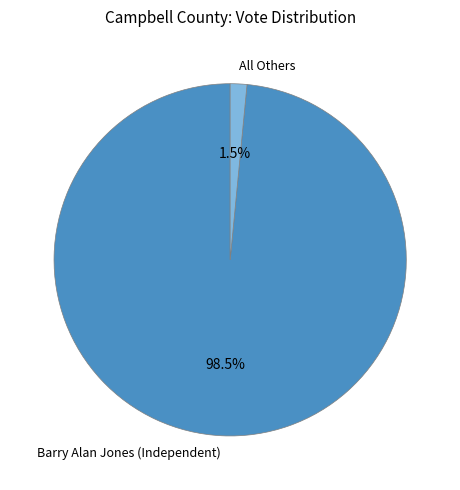

Rank the categories by value from highest to lowest.

Barry Alan Jones (Independent), All Others